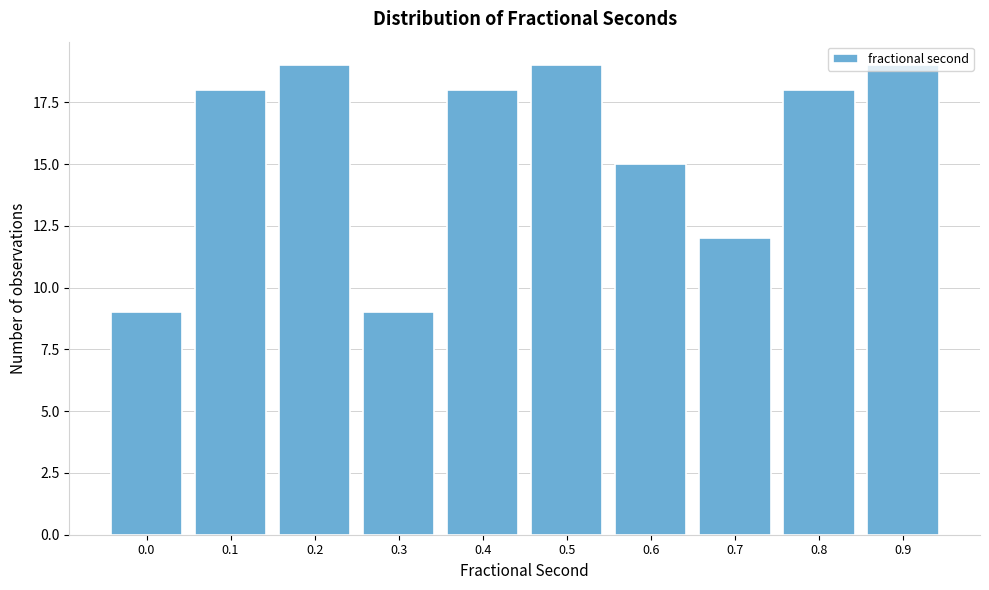

What is the smallest value displayed?

9